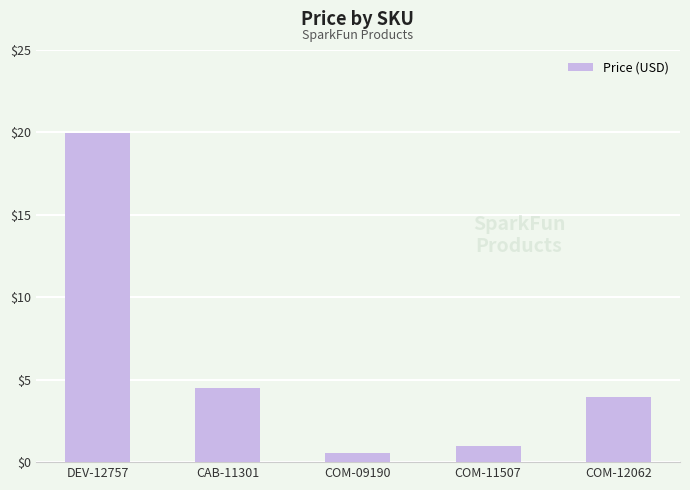

What is the difference between the maximum and minimum values?

19.4